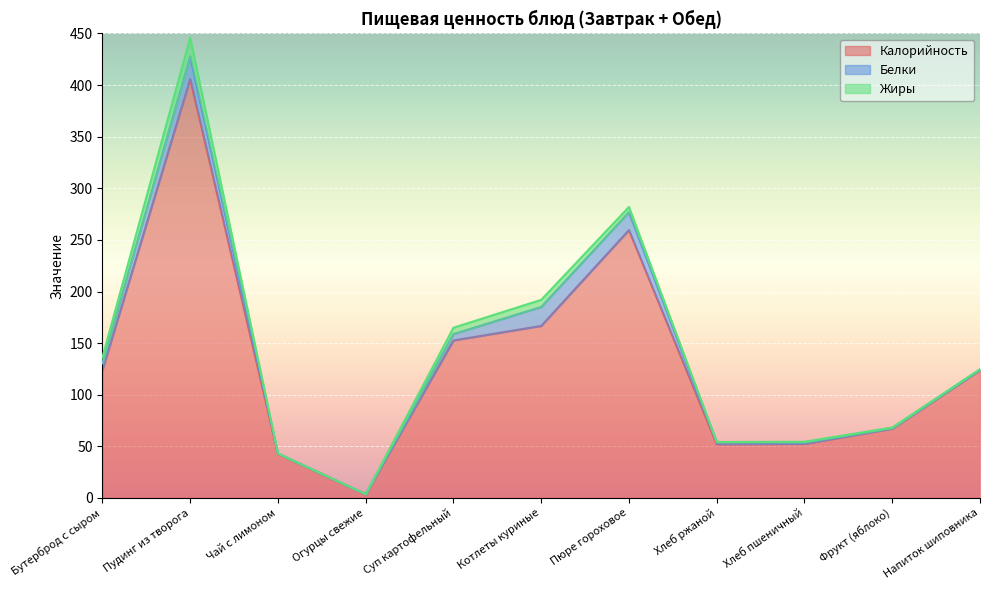

What is the label of the 6th point from the right?

Котлеты куриные